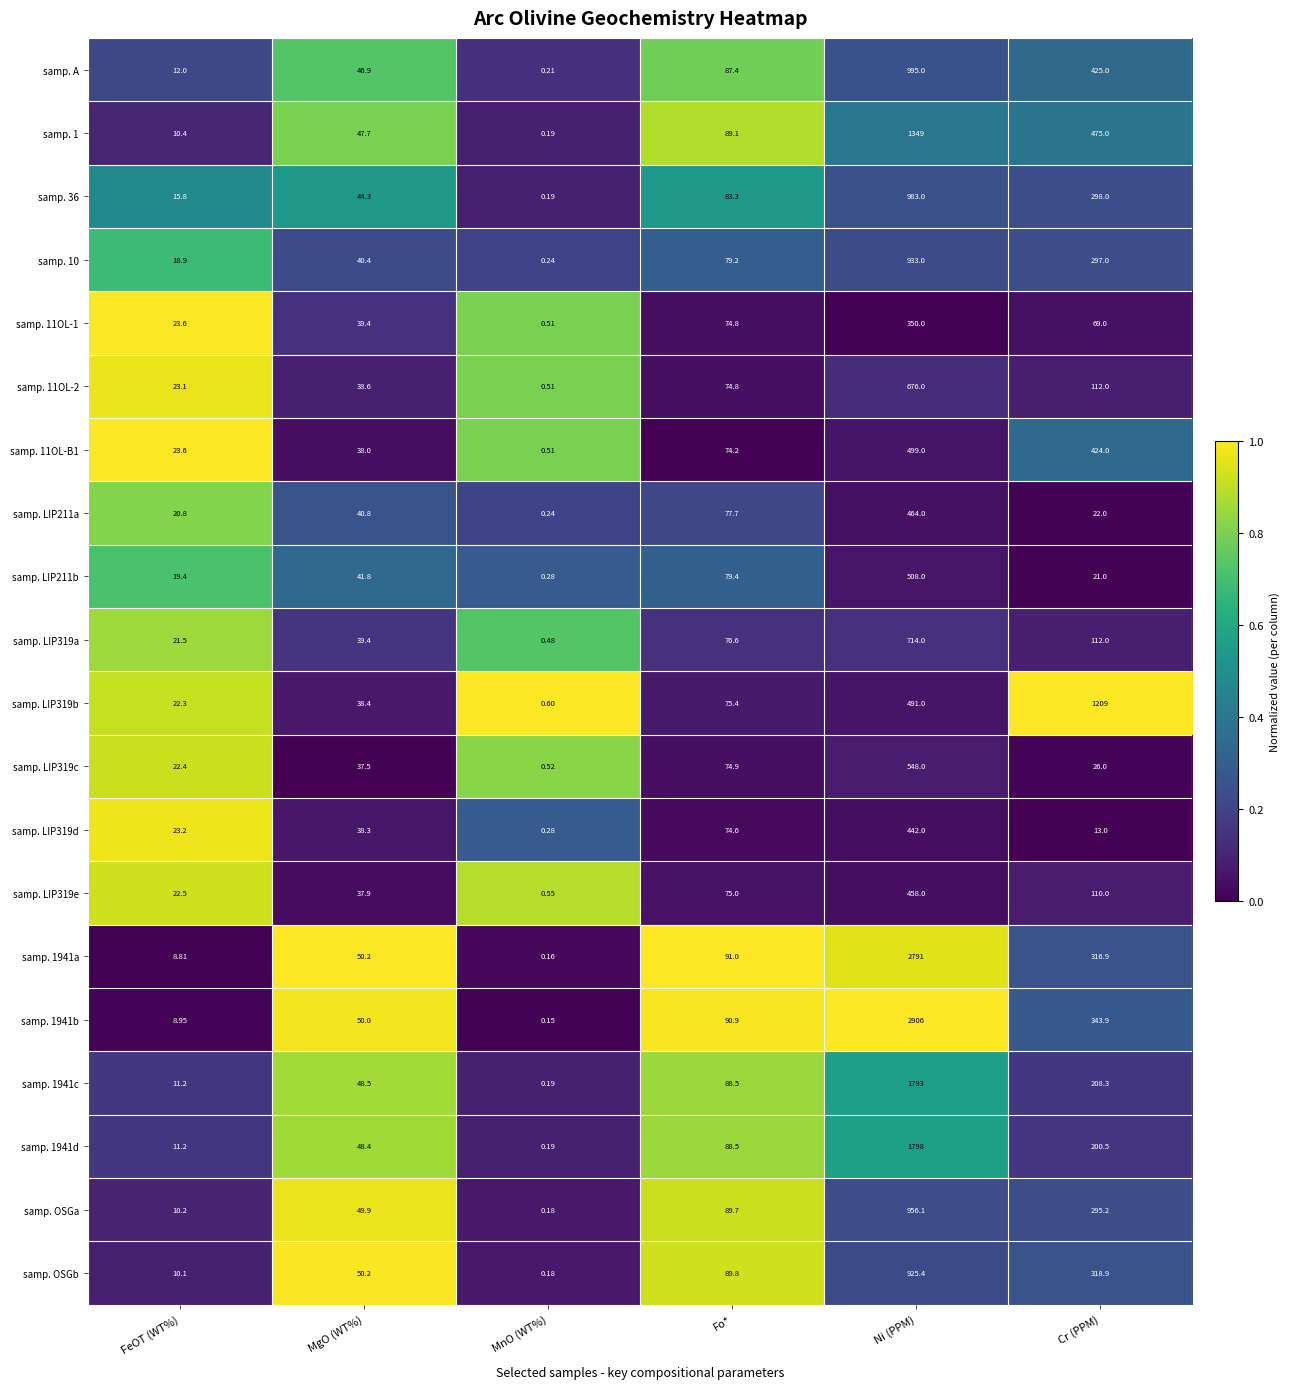

Which category has the highest value across all series?

Ni (PPM)